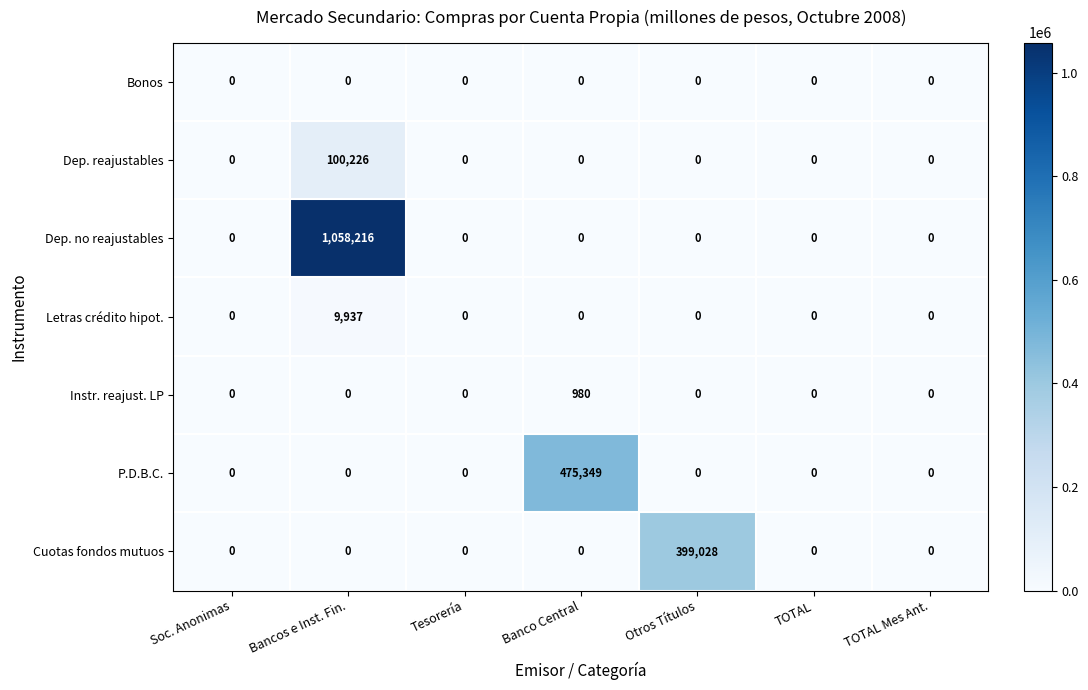

Which category has the highest value in the P.D.B.C. series?

Banco Central